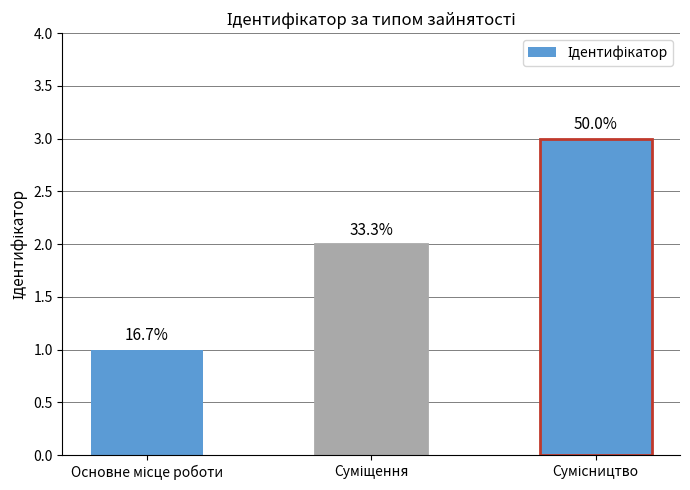

Rank the categories by value from lowest to highest.

Основне місце роботи, Суміщення, Сумісництво